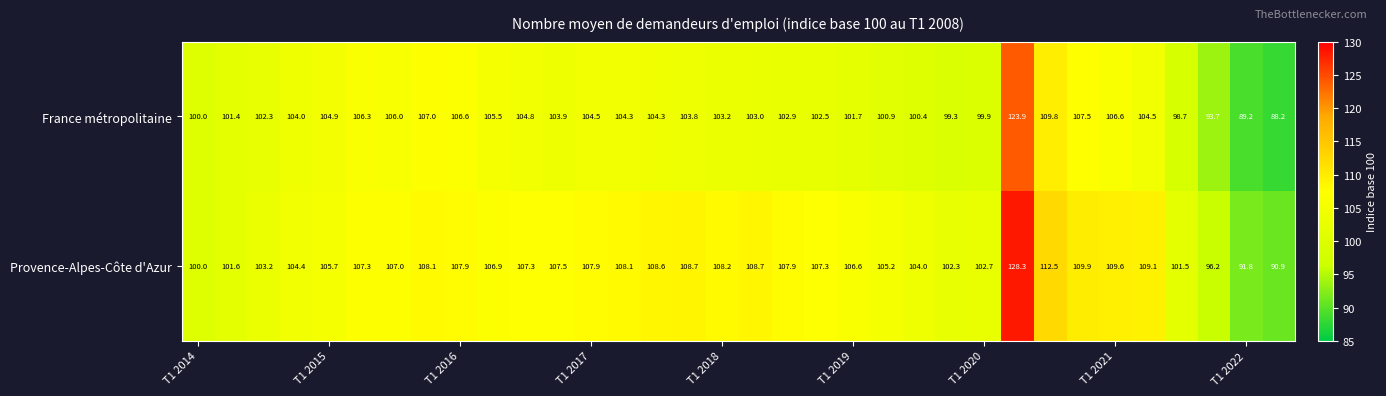

What is the maximum value shown in the chart?

128.3